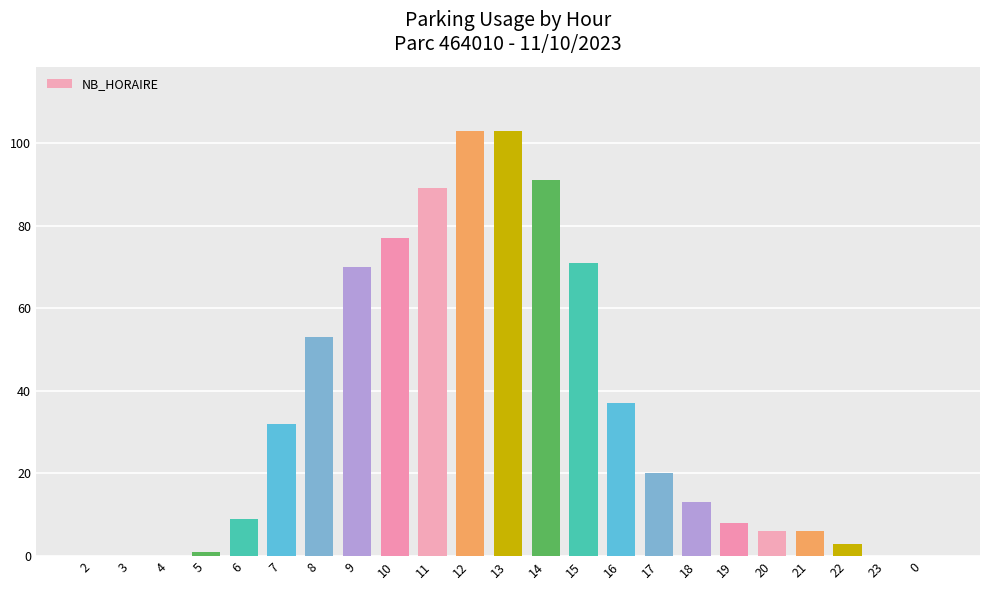

Approximately how many times larger is the value at 16 compared to 22?

12.3